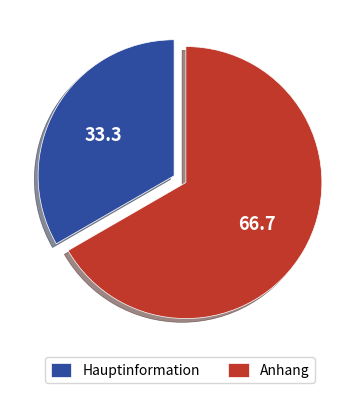

Is it true that Hauptinformation is 46% of the pie?

False